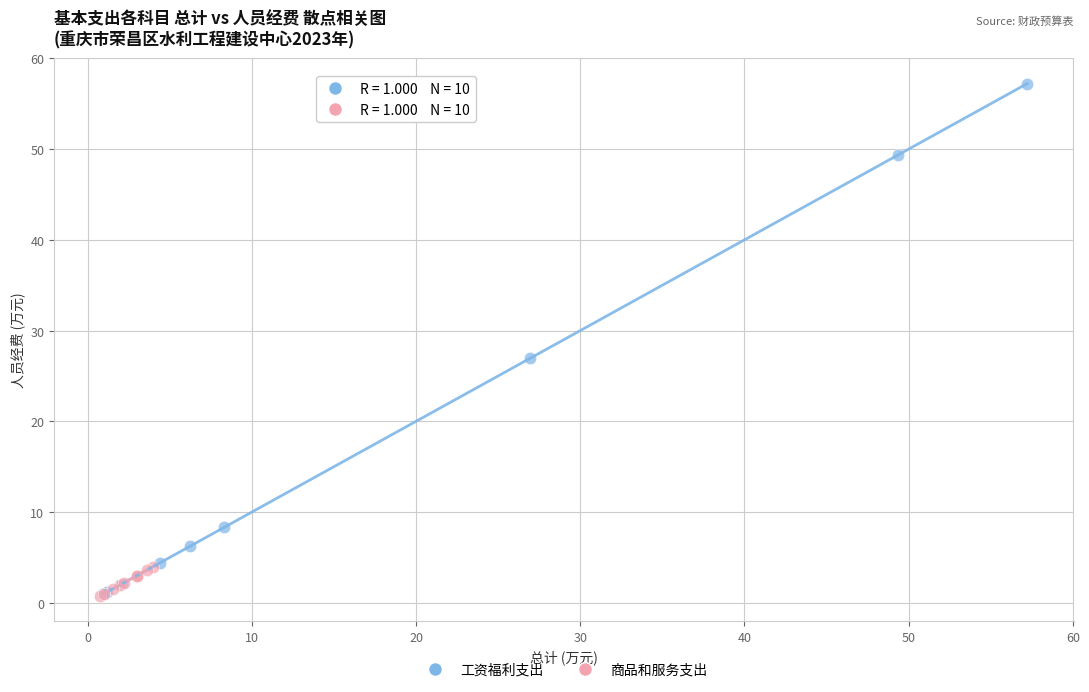

Which series contains the highest Y value?

工资福利支出